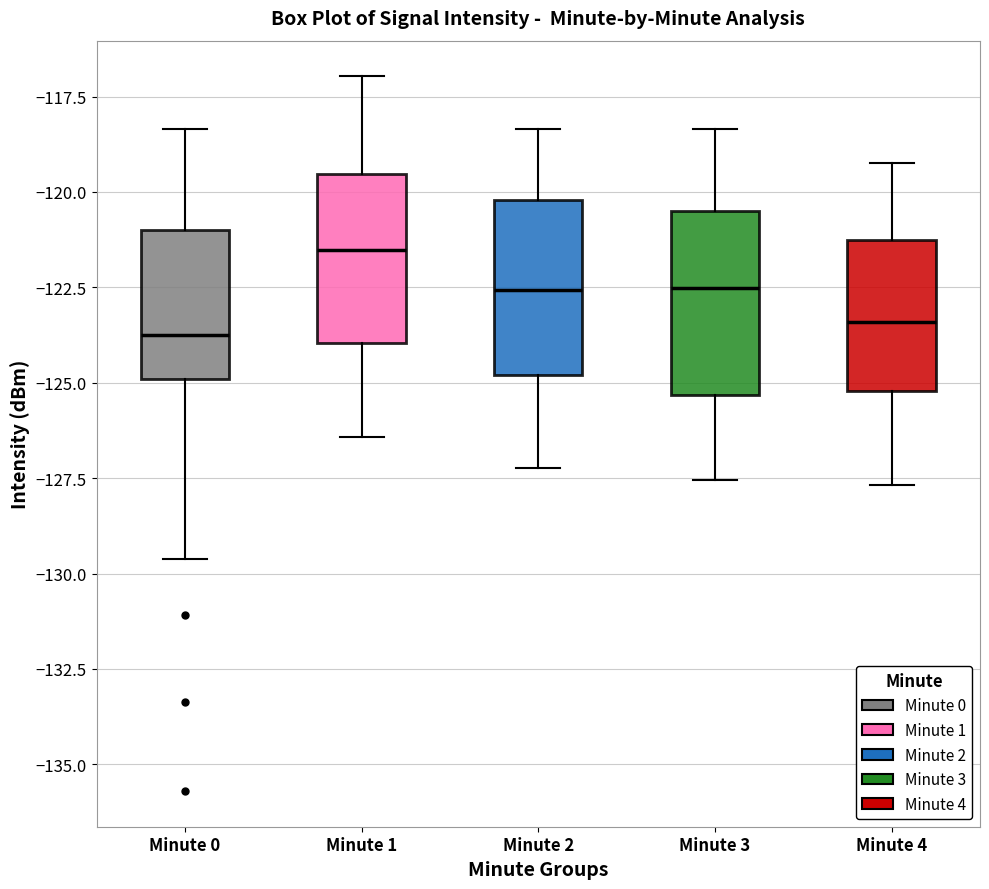

Reading left to right, transcribe this box plot: for each box, give where its median line is, the range the box spans, and where its two whiskers end, as read against the y-axis. The values are not printed on the chart, so give them approximately, as read against the axis.

Minute 0: median -124.0, box -125.0 to -121.0, whiskers -129.5 to -118.5
Minute 1: median -121.5, box -124.0 to -119.5, whiskers -126.5 to -117.0
Minute 2: median -122.5, box -125.0 to -120.0, whiskers -127.0 to -118.5
Minute 3: median -122.5, box -125.5 to -120.5, whiskers -127.5 to -118.5
Minute 4: median -123.5, box -125.0 to -121.5, whiskers -127.5 to -119.0